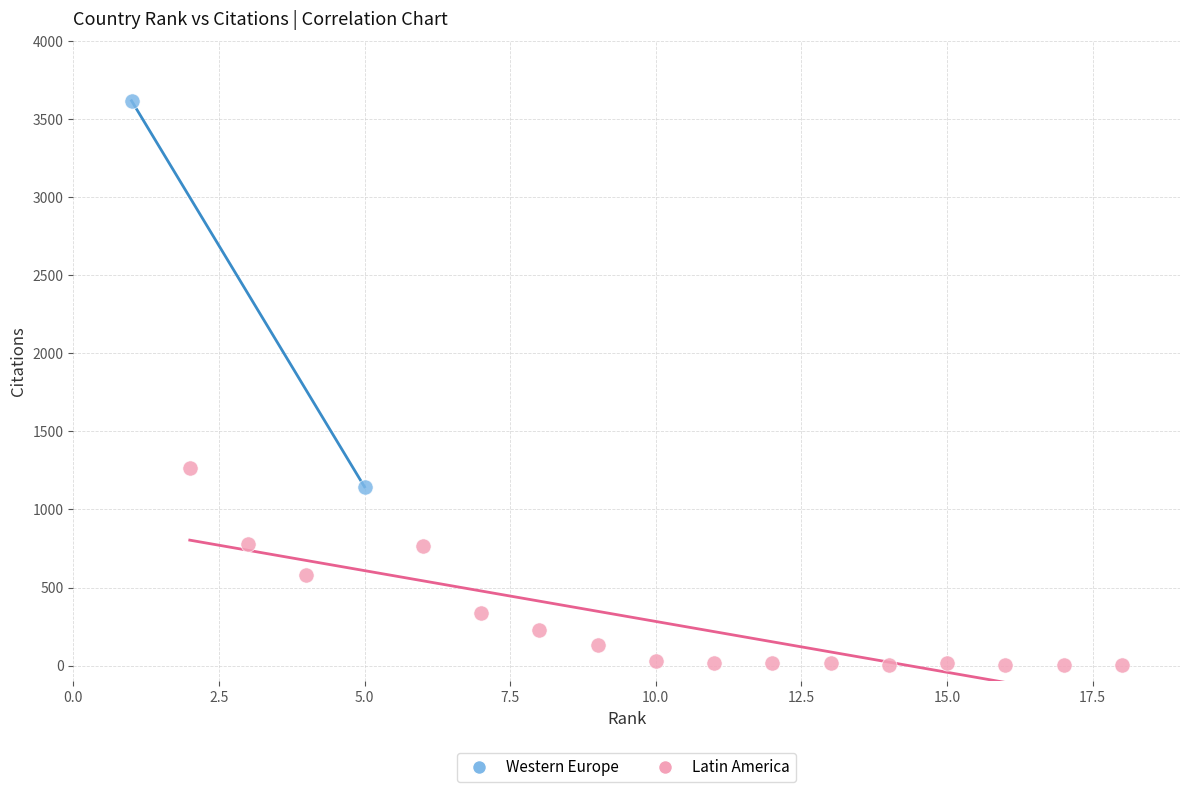

What are all the series names shown in the legend?

Western Europe, Latin America